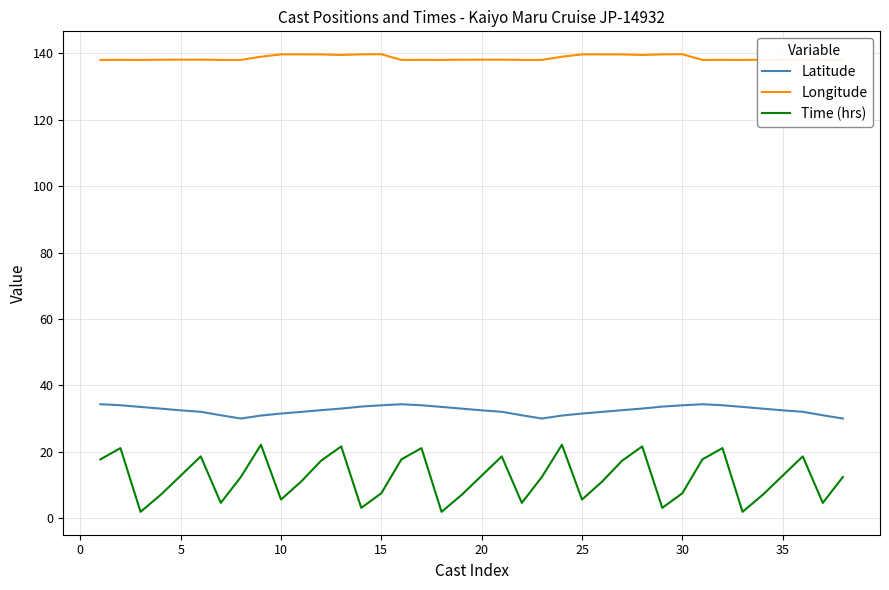

What is the difference between the maximum and minimum values in the Longitude series?

1.7